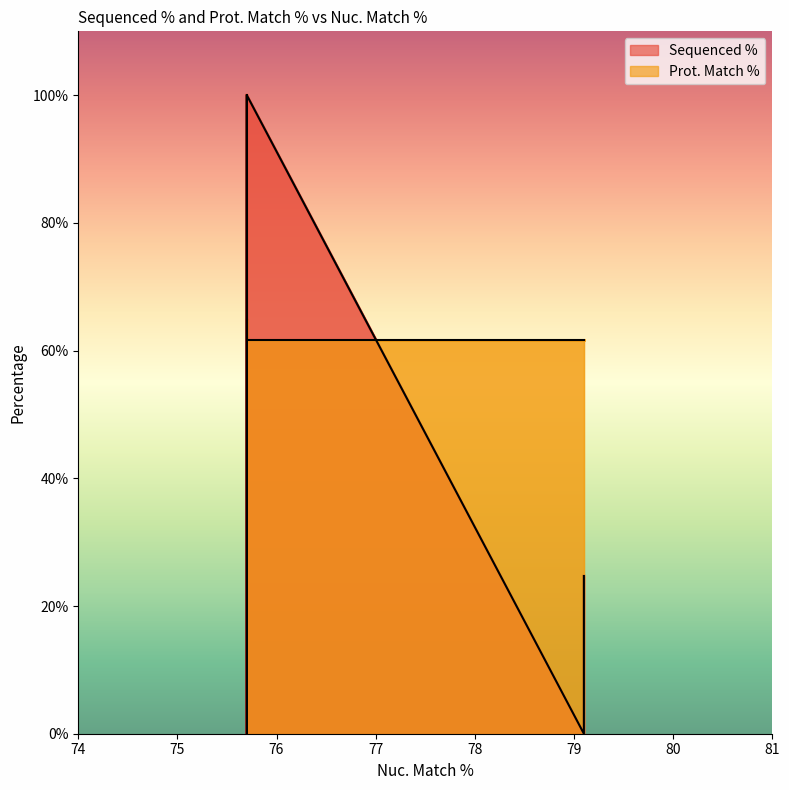

True or false: Sequenced % and Prot. Match % cross at least once.

True